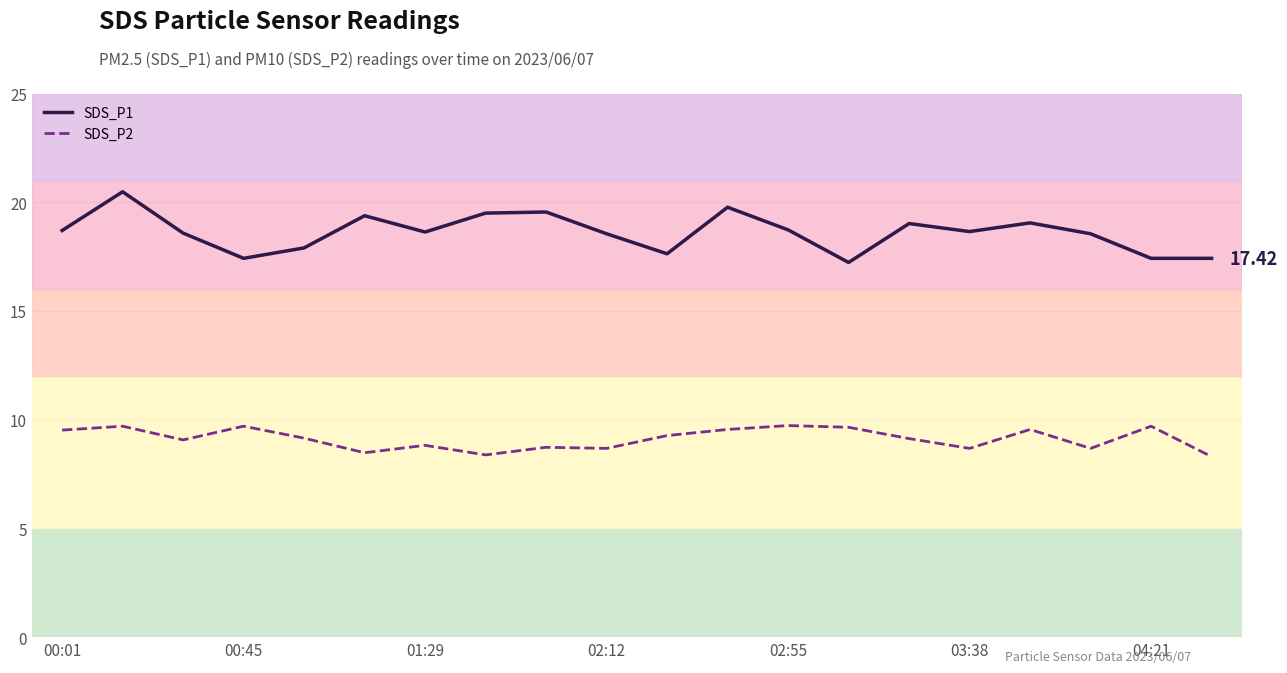

Which series has the largest total across all categories?

SDS_P1